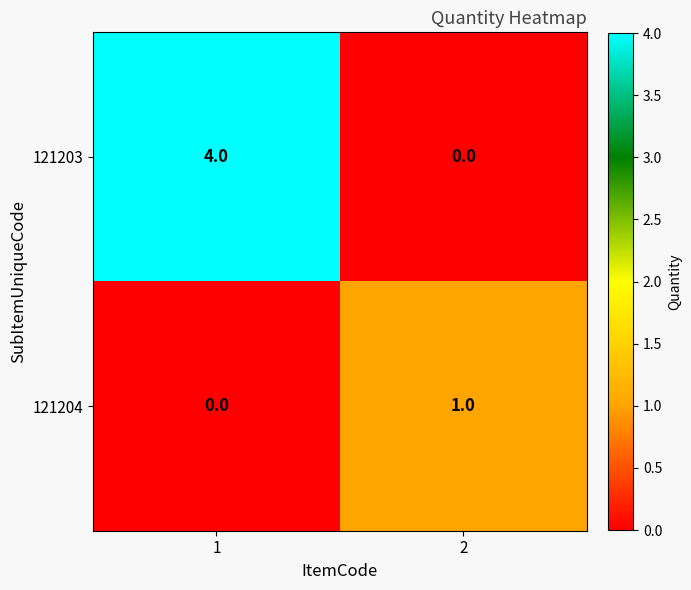

What is the sum of all 121203 values?

4